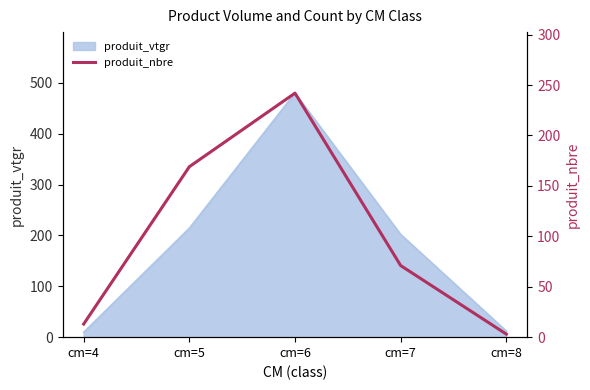

At which label does the data first exceed 71?

cm=5